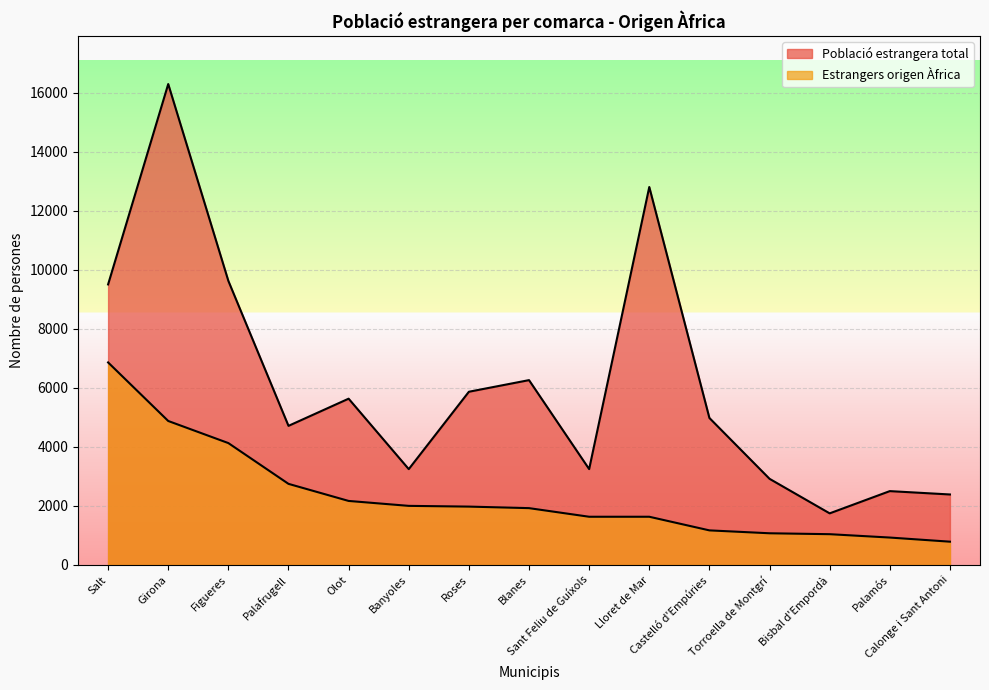

Does the chart display data point markers on the line(s)?

No